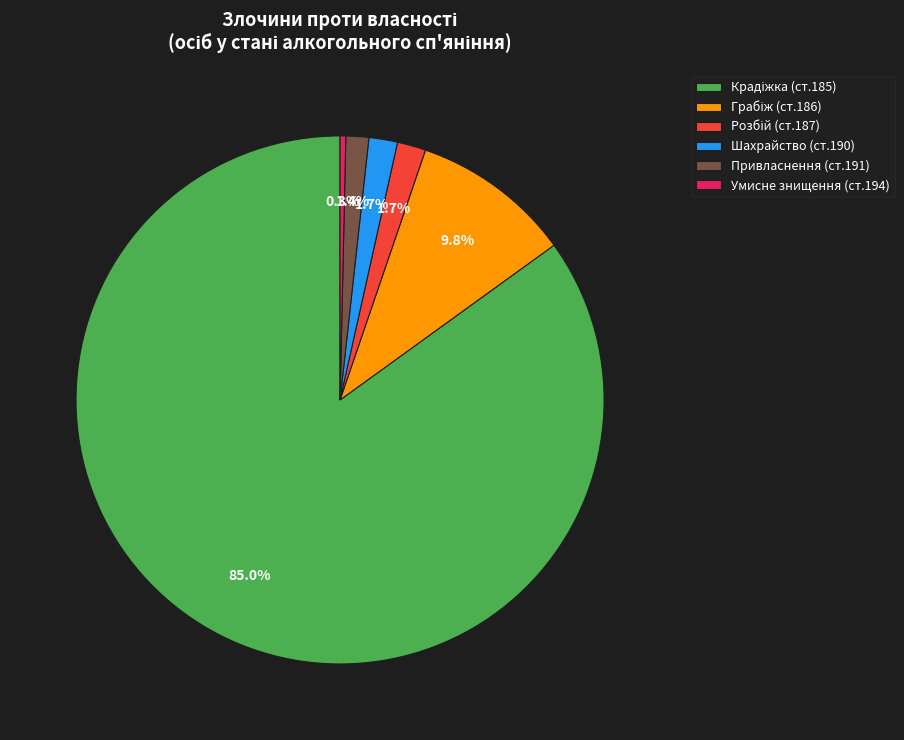

Do Привласнення (ст.191) and Шахрайство (ст.190) together represent more than half of the pie?

No